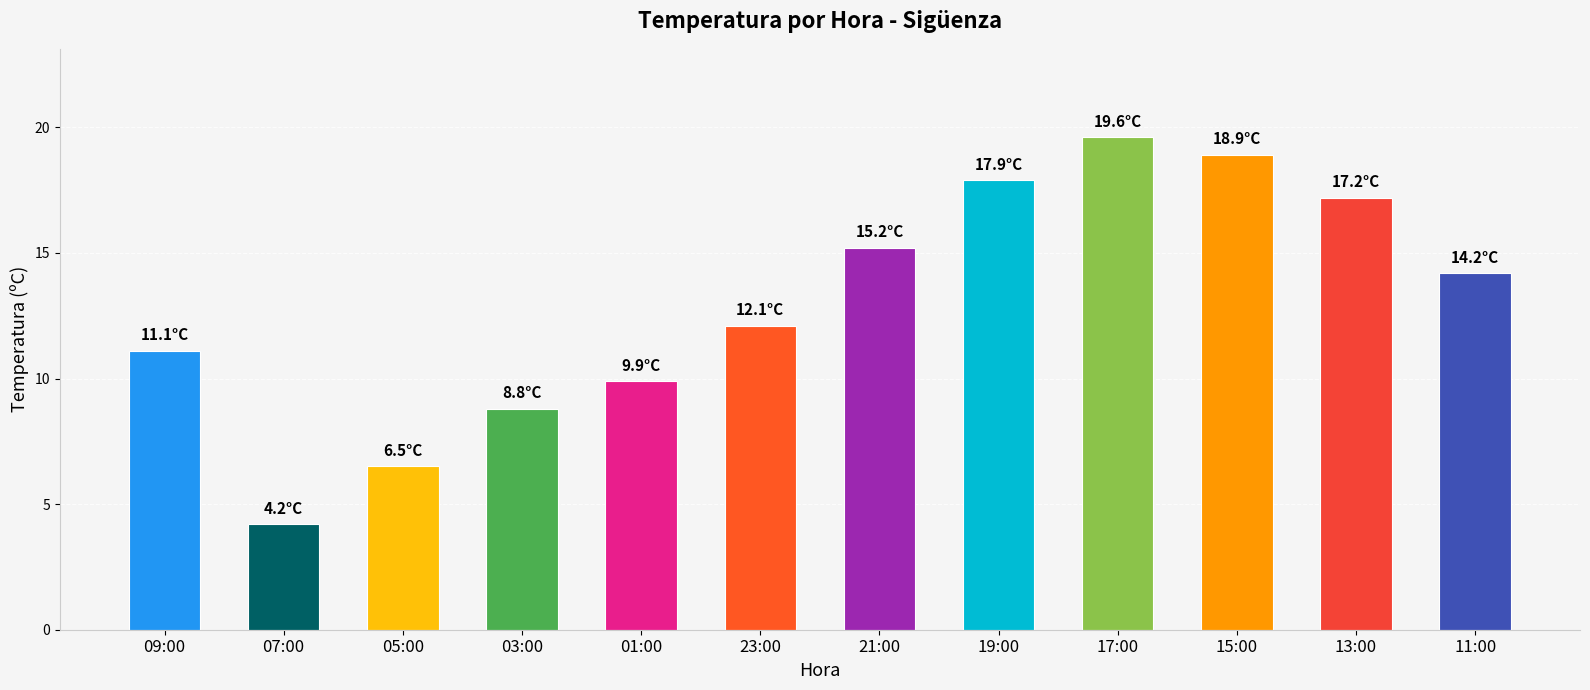

How many bars are there in total?

12